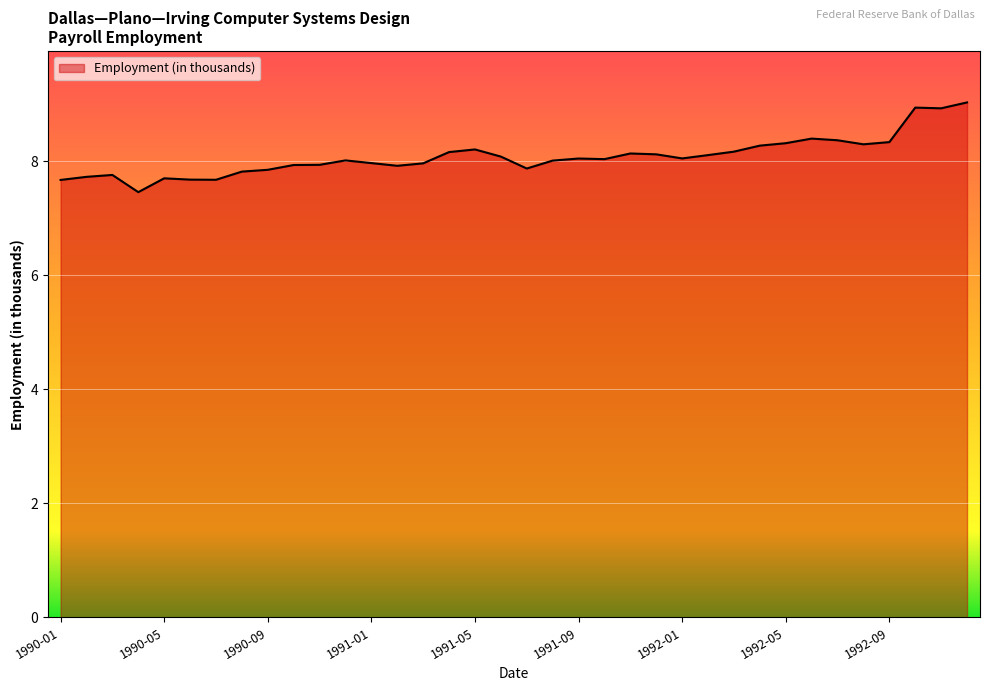

What is the maximum value shown in the chart?

9.0